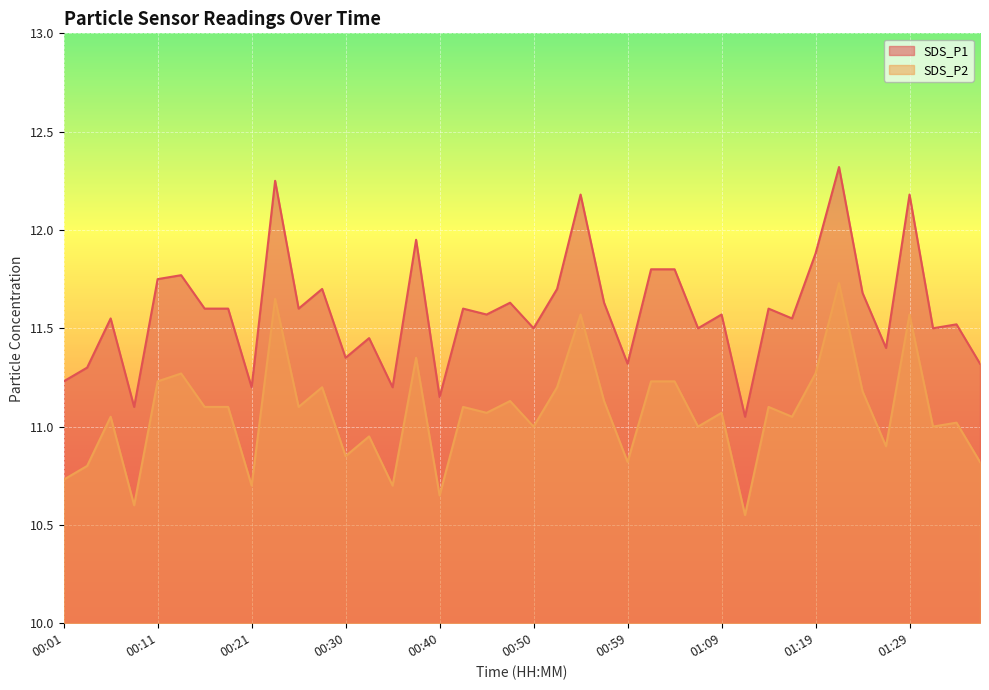

How many data points in SDS_P2 are less than 11?

12